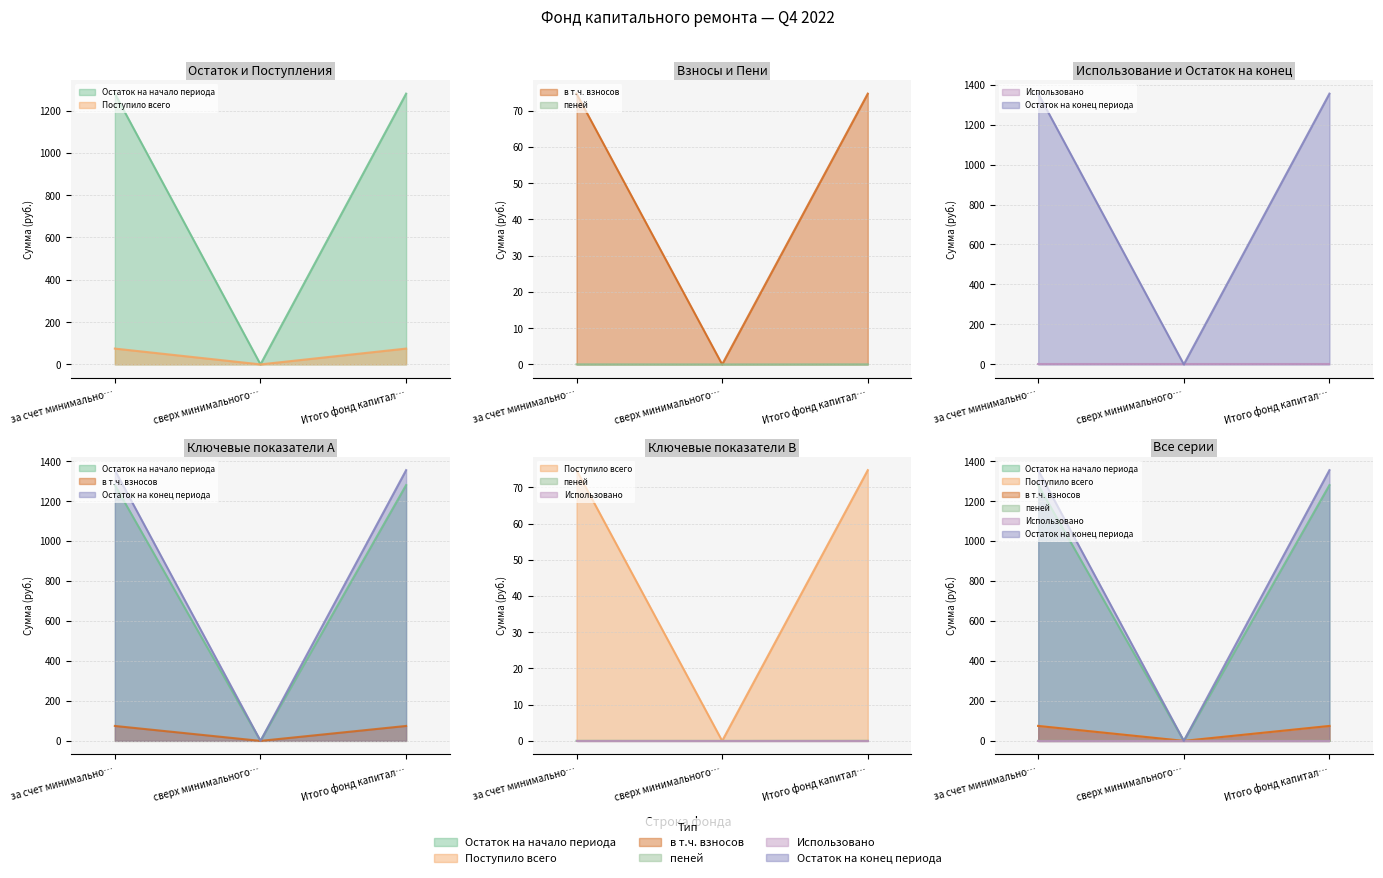

Which series has the largest total across all categories?

Поступило всего